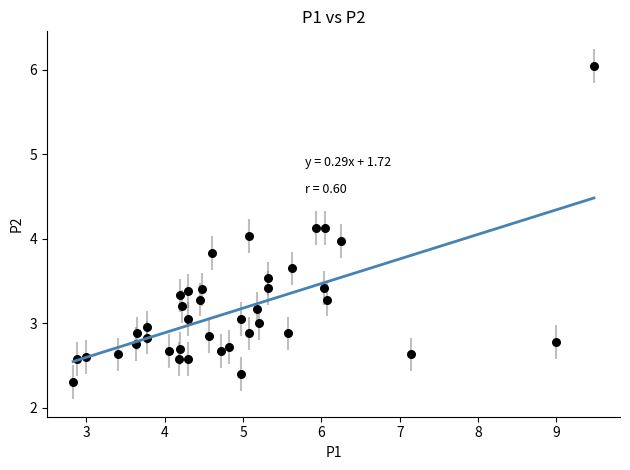

What is the range of X values (max minus min)?

6.7